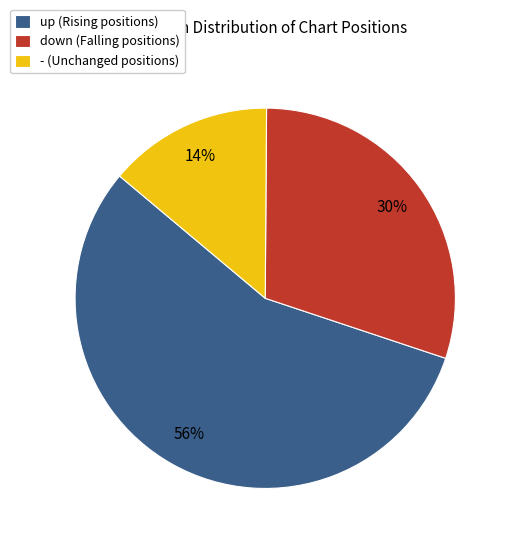

To the nearest percent, what portion does - represent?

14%